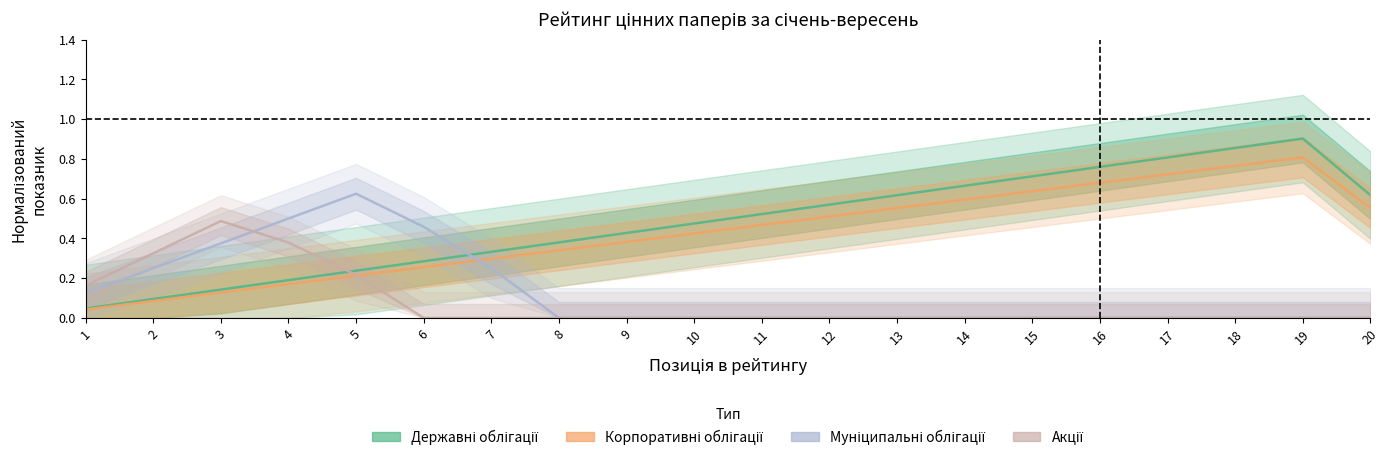

At 2, list the series in order from largest to smallest.

Акції, Муніципальні облігації, Державні облігації, Корпоративні облігації